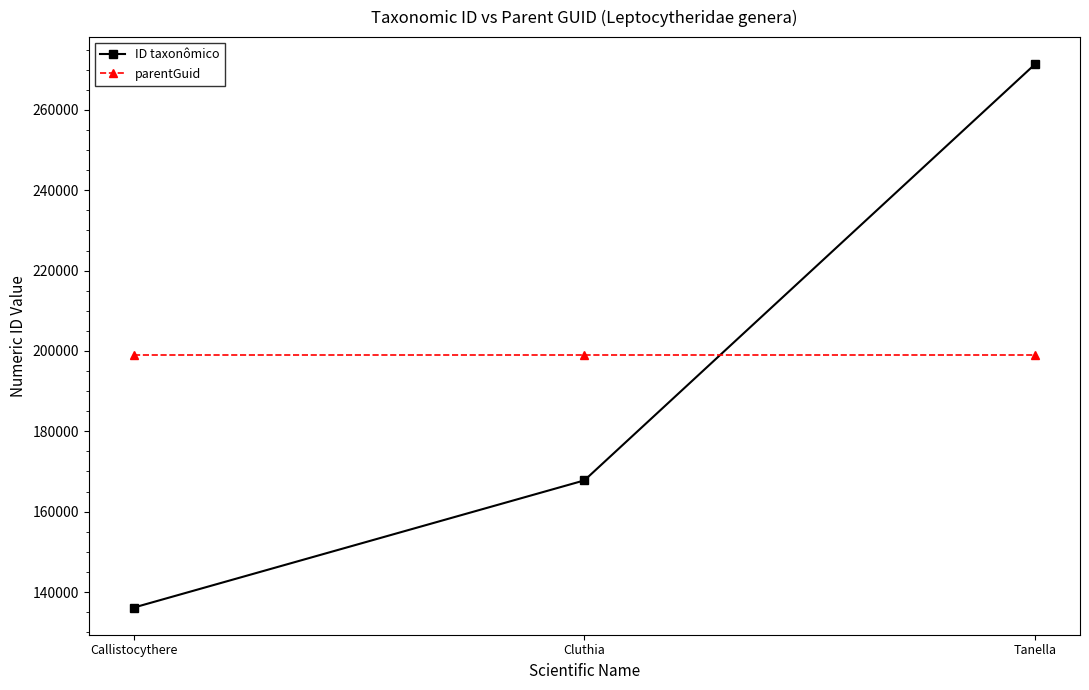

Does the chart have visible grid lines?

No